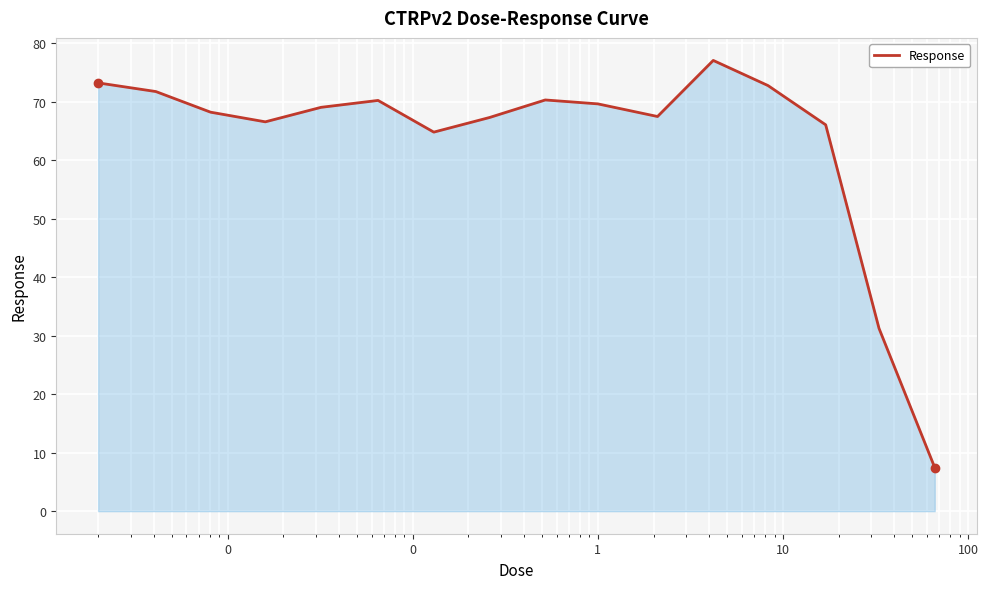

What is the difference between the maximum and minimum values?

69.6